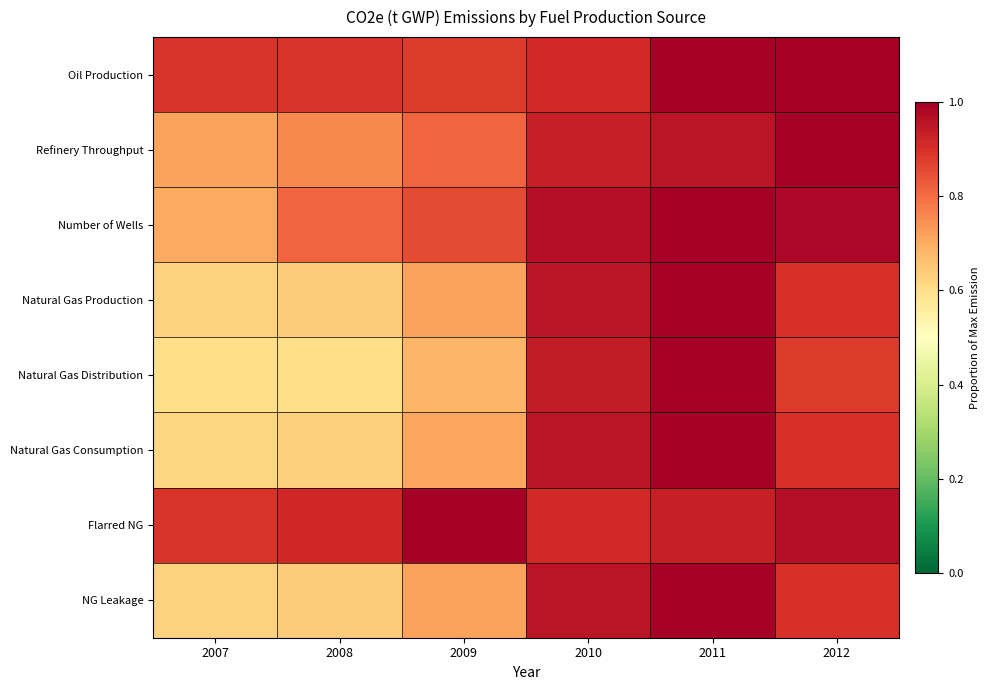

Which series has the widest spread of values?

Natural Gas Distribution